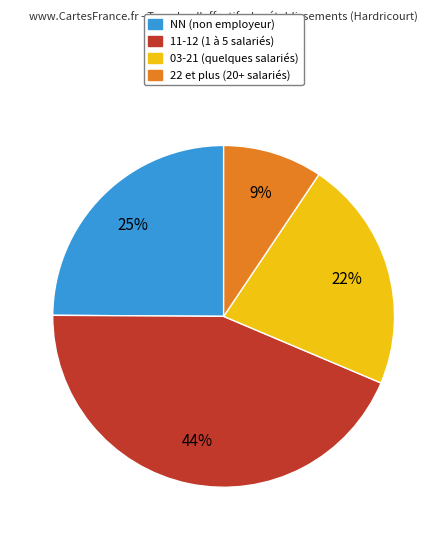

Combined, do NN (non employeur) and 03-21 (quelques salariés) account for over 50%?

No